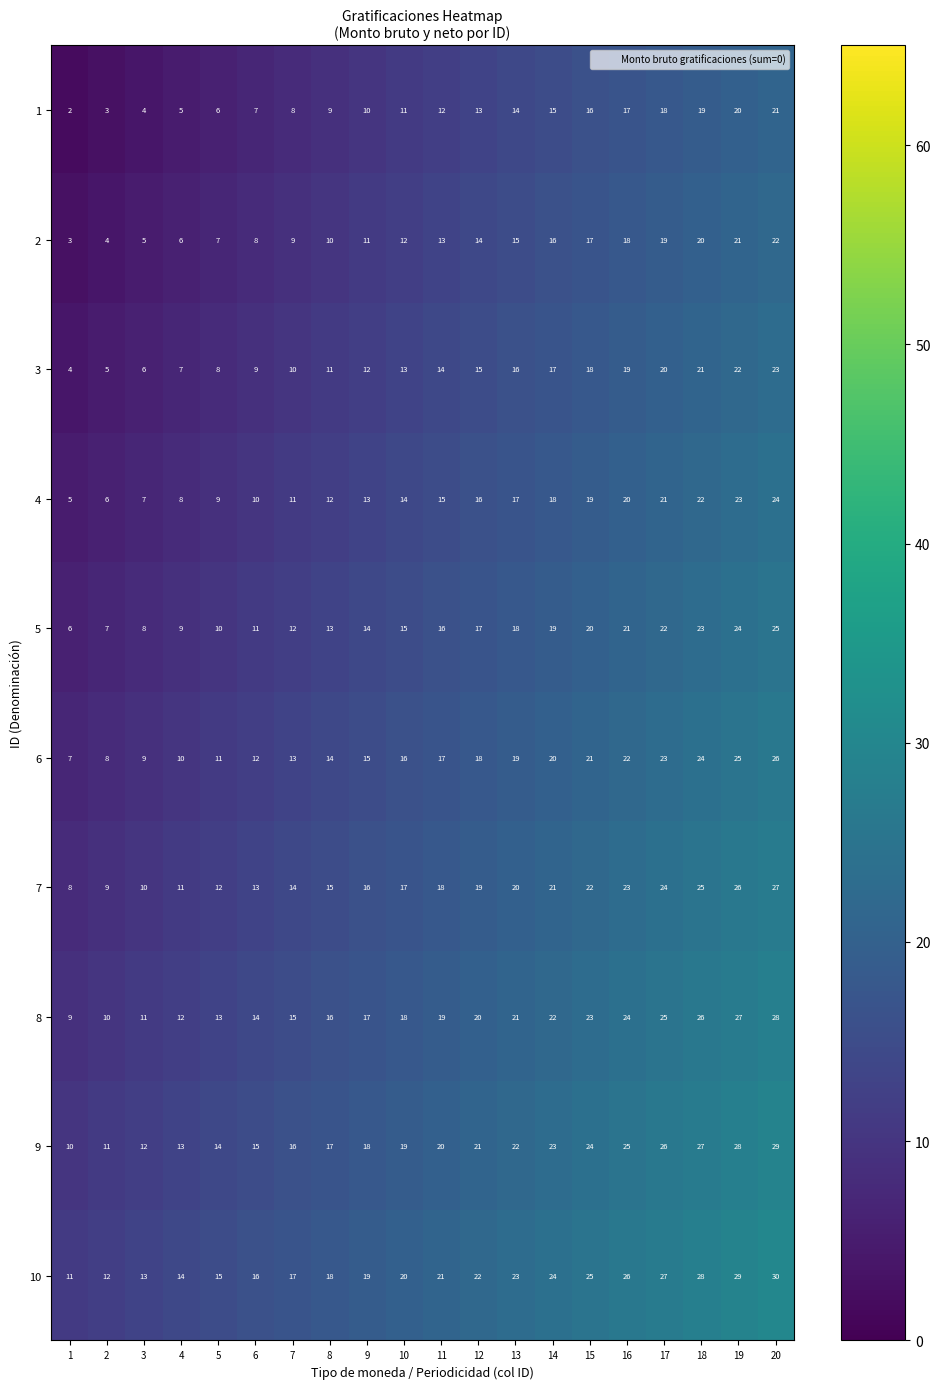

What is the difference between the 3 values at 6 and 19?

13